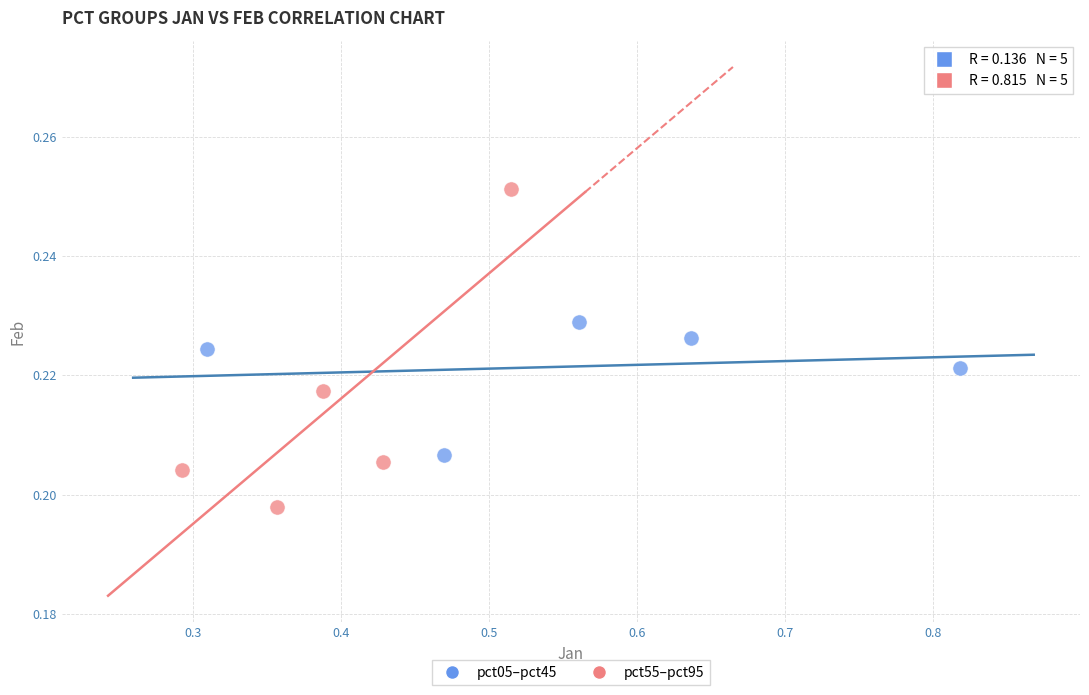

Which series reaches the maximum Y coordinate?

pct55–pct95